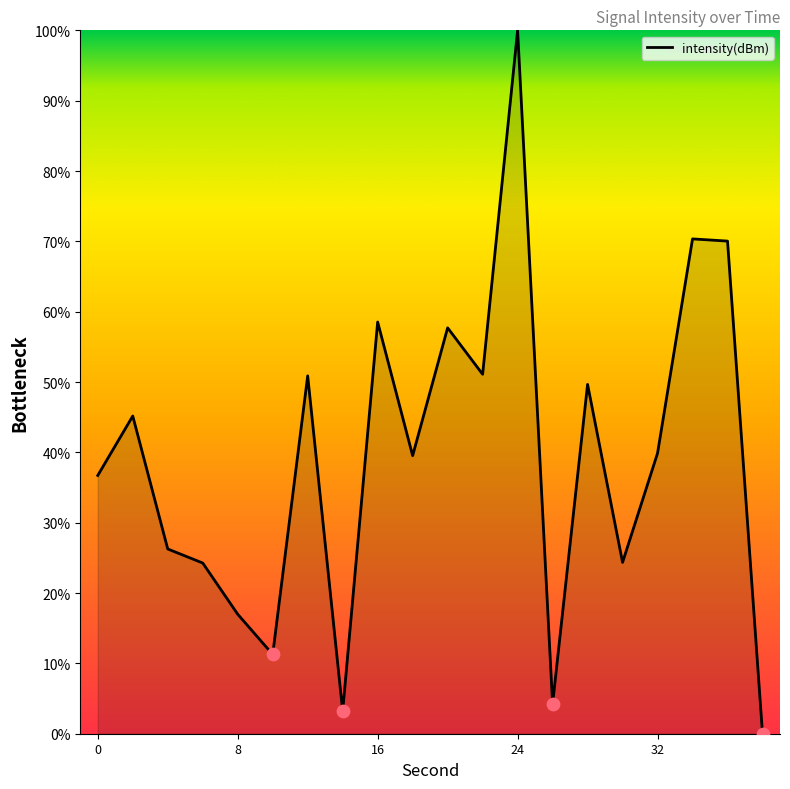

What is the greatest value displayed?

100.0